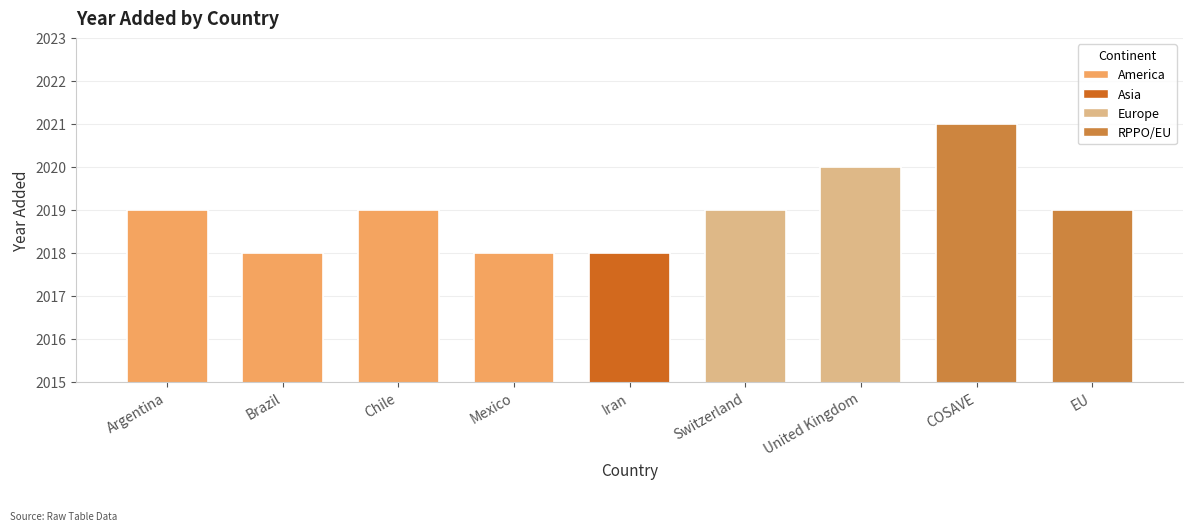

What is the maximum value shown in the chart?

2021